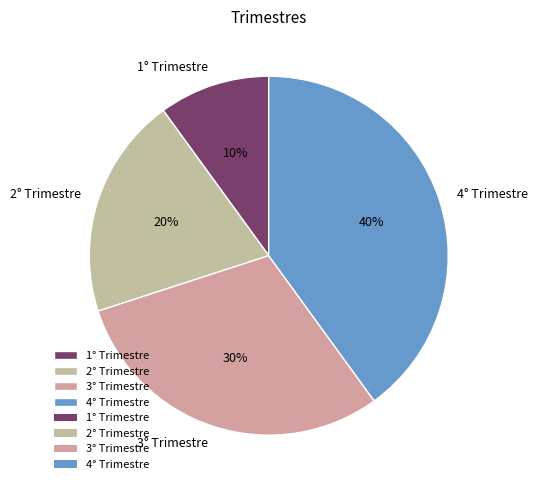

The 4° Trimestre slice represents 35% of the pie. True or false?

False